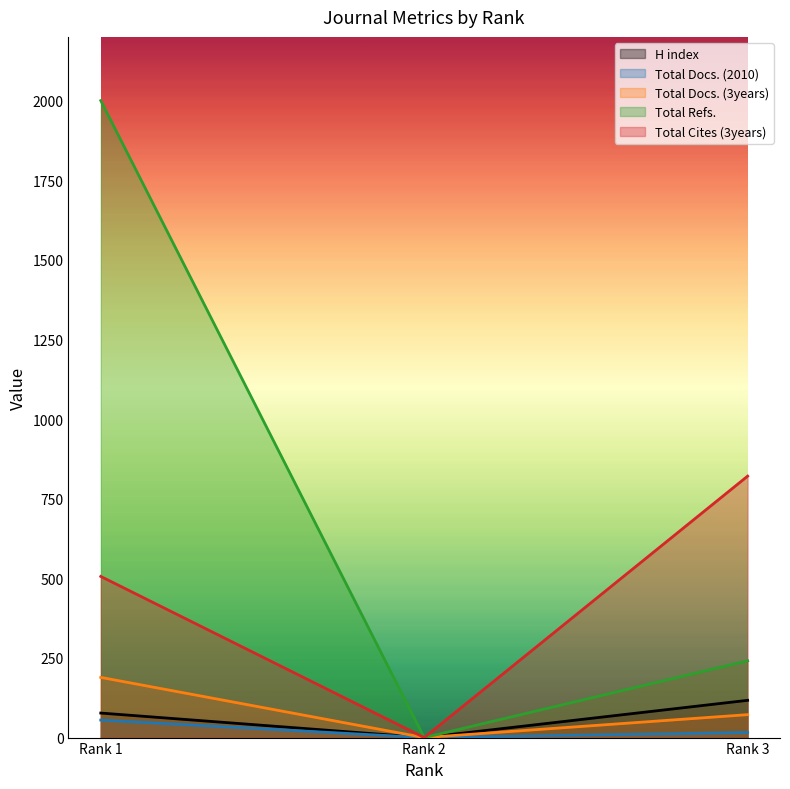

What is the difference between the H index values at Rank 1 and Rank 3?

40